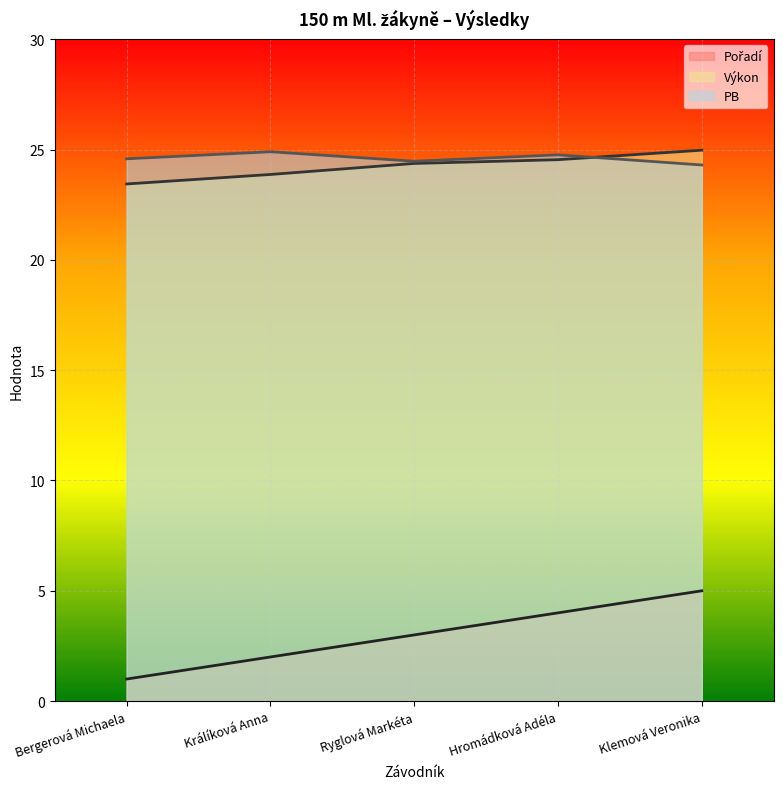

What is the greatest value displayed?

25.0